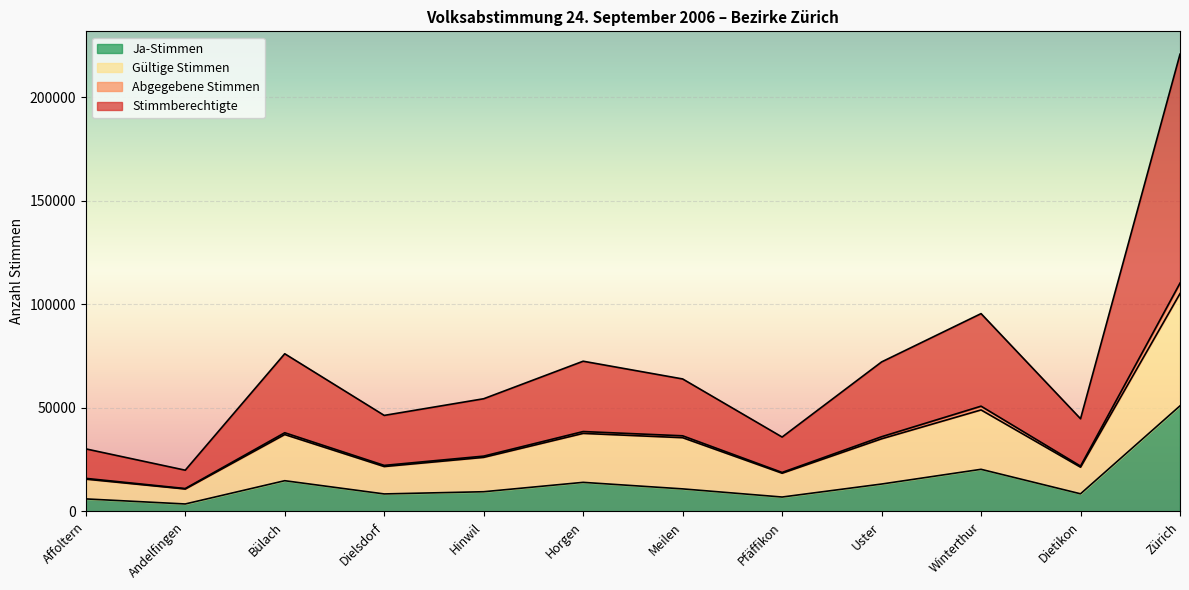

What are all the series names shown in the legend?

Ja-Stimmen, Gültige Stimmen, Abgegebene Stimmen, Stimmberechtigte